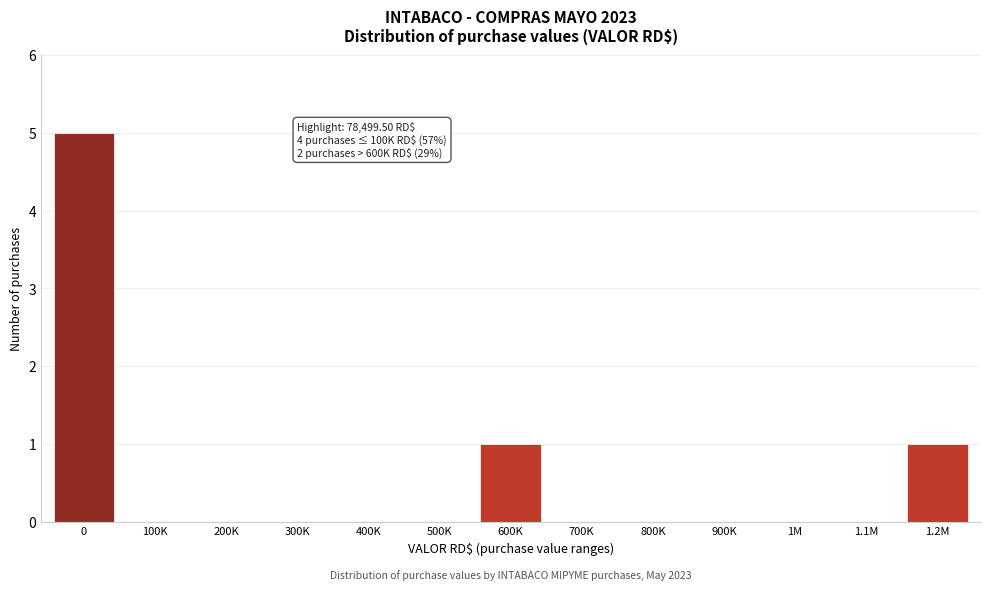

Reading left to right, transcribe all the data shown in this chart.

0=5	100K=0	200K=0	300K=0	400K=0	500K=0	600K=1	700K=0	800K=0	900K=0	1M=0	1.1M=0	1.2M=1